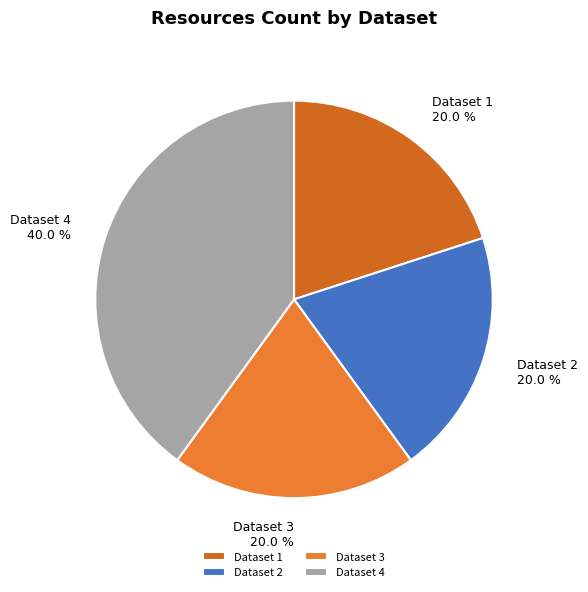

Does any single category account for the majority?

No